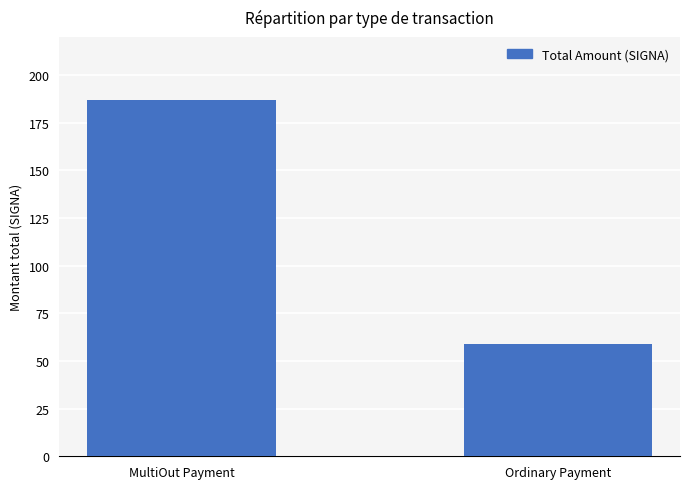

List the labels in order of value, largest first.

MultiOut Payment, Ordinary Payment